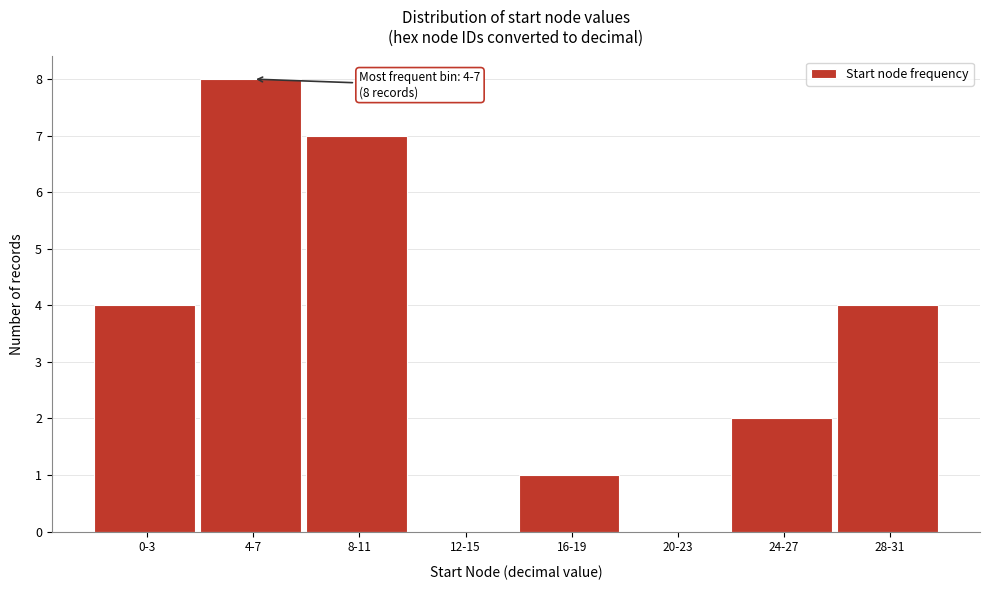

Reading left to right, what are all the values shown in this chart?

0-3=4	4-7=8	8-11=7	12-15=0	16-19=1	20-23=0	24-27=2	28-31=4